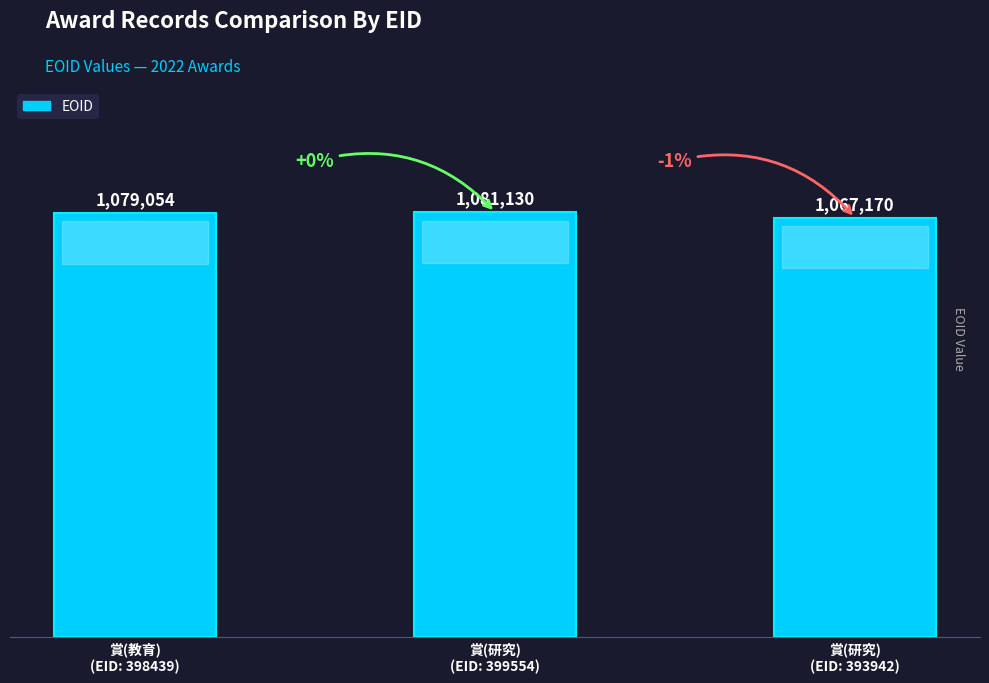

What is the value of the 1st bar from the left?

1079054